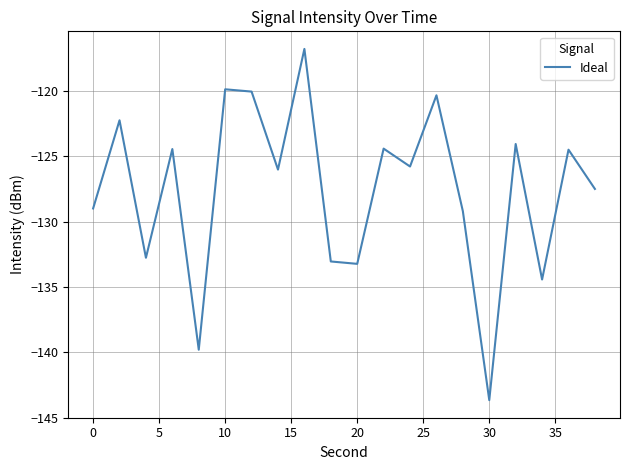

What is the minimum value shown in the chart?

-143.7